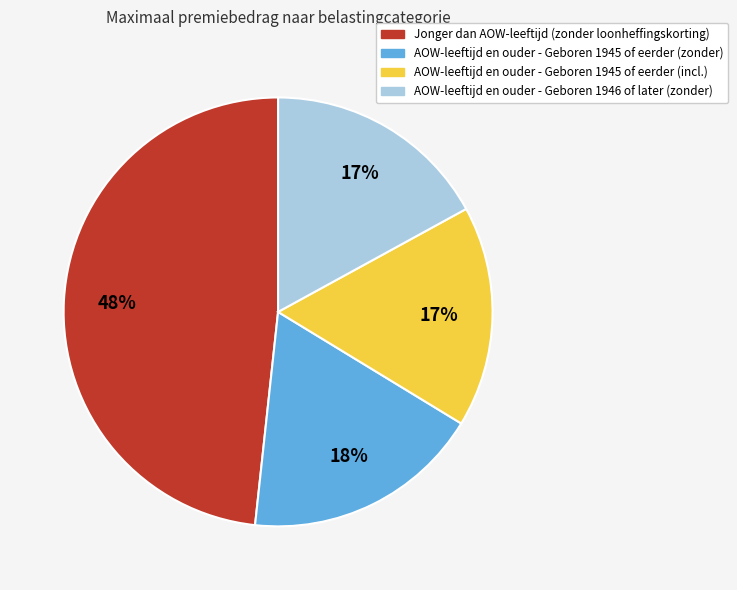

To the nearest percent, what percentage of the pie is AOW-leeftijd en ouder - Geboren 1946 of later (zonder)?

17%